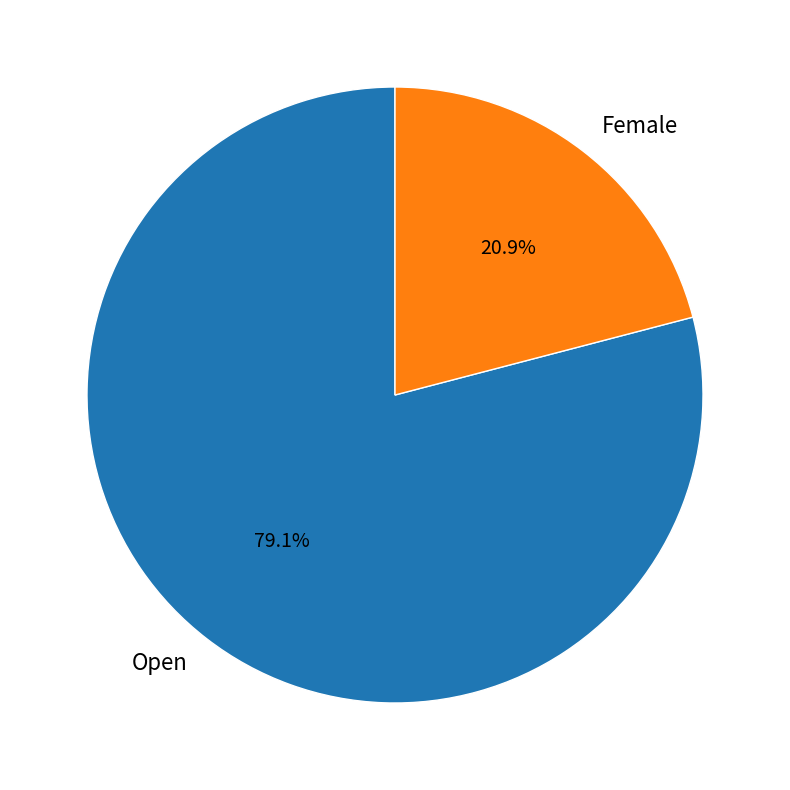

The Open slice represents 86% of the pie. True or false?

False